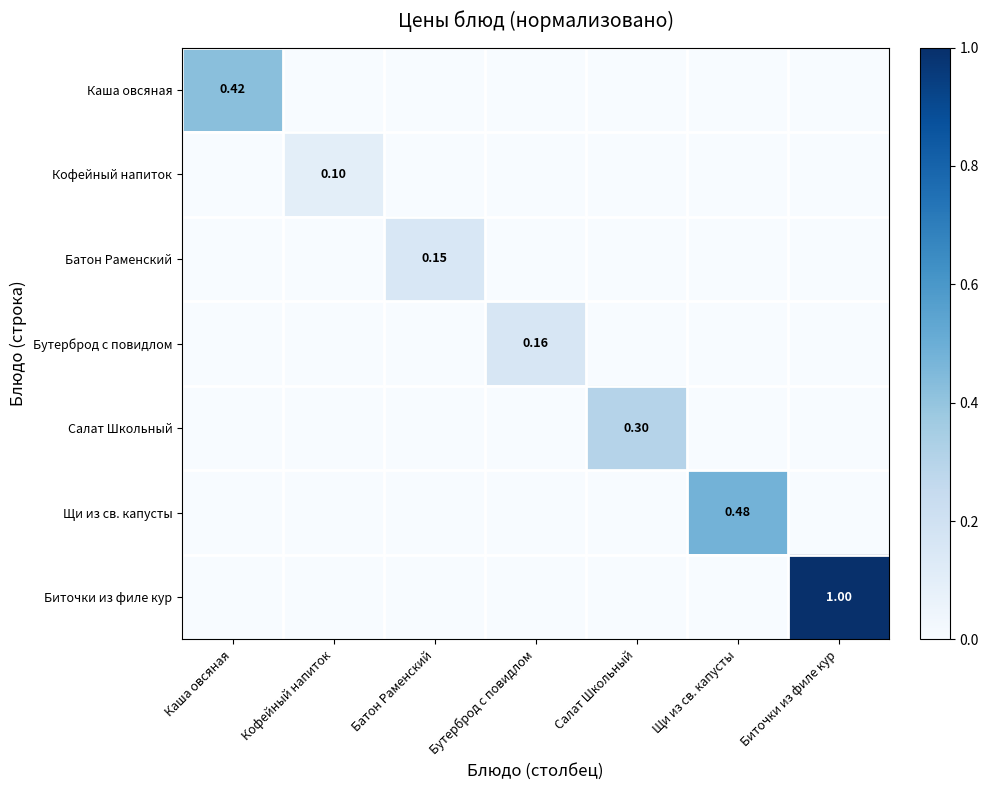

How many series are shown in this chart?

7